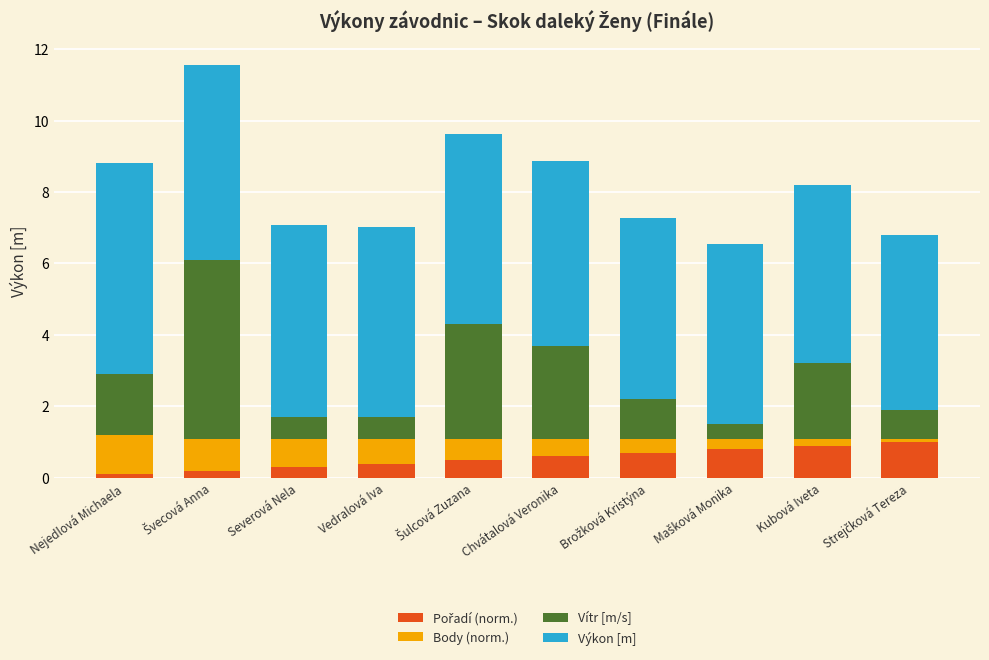

How many bars are there in total?

10